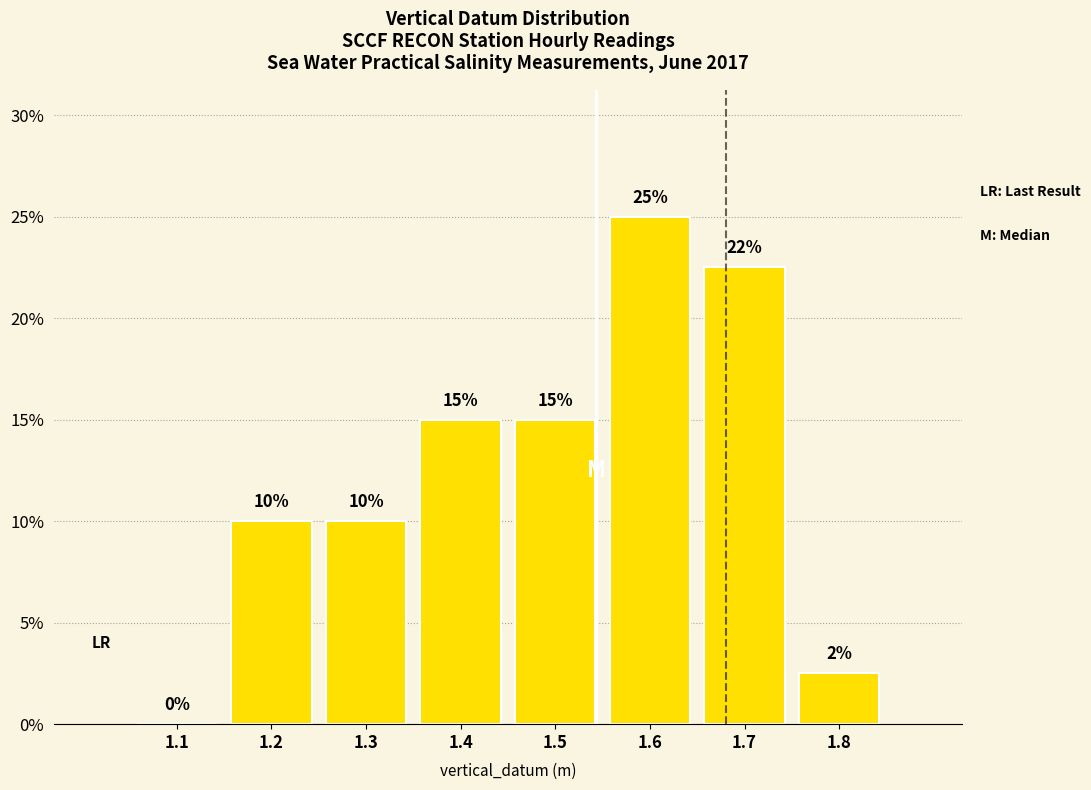

What is the greatest value displayed?

25.0